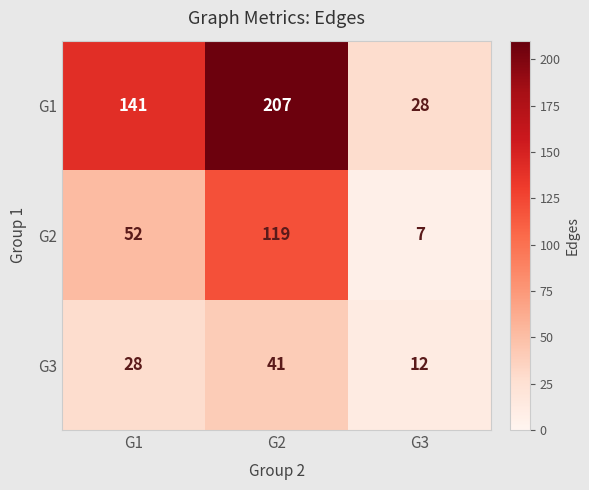

The G2 series shows 119 at G2. True or false?

True